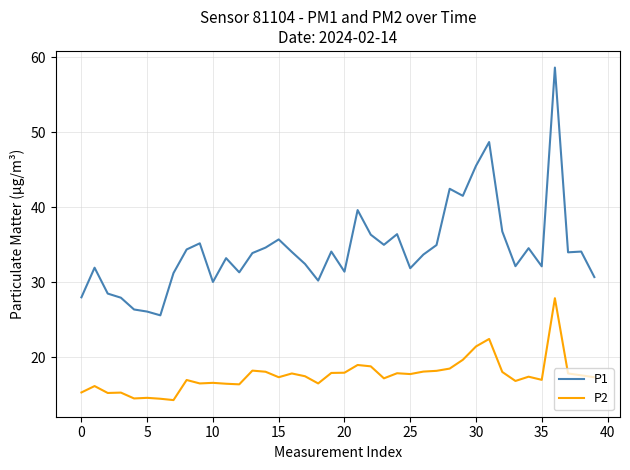

True or false: P1 and P2 intersect in this chart.

False